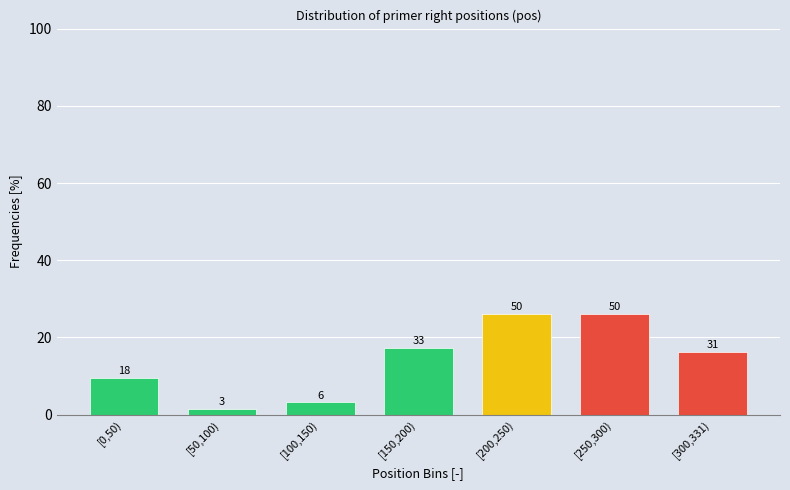

Does the chart contain any negative values?

No